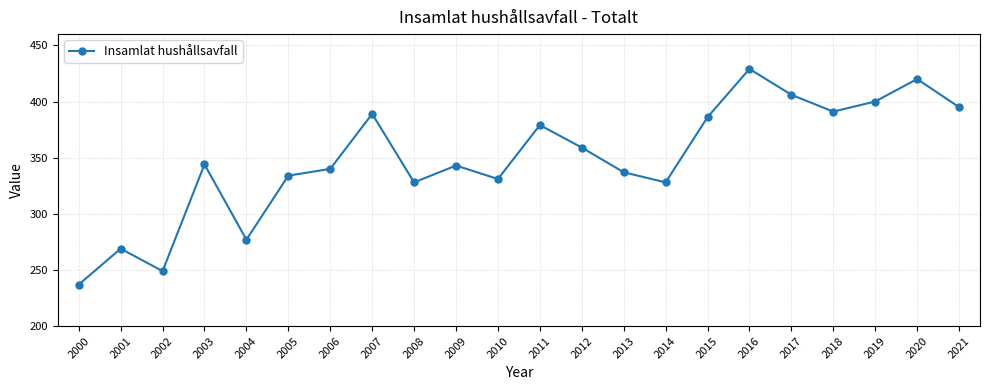

How many points are higher than both their immediate neighbors (excluding endpoints)?

7